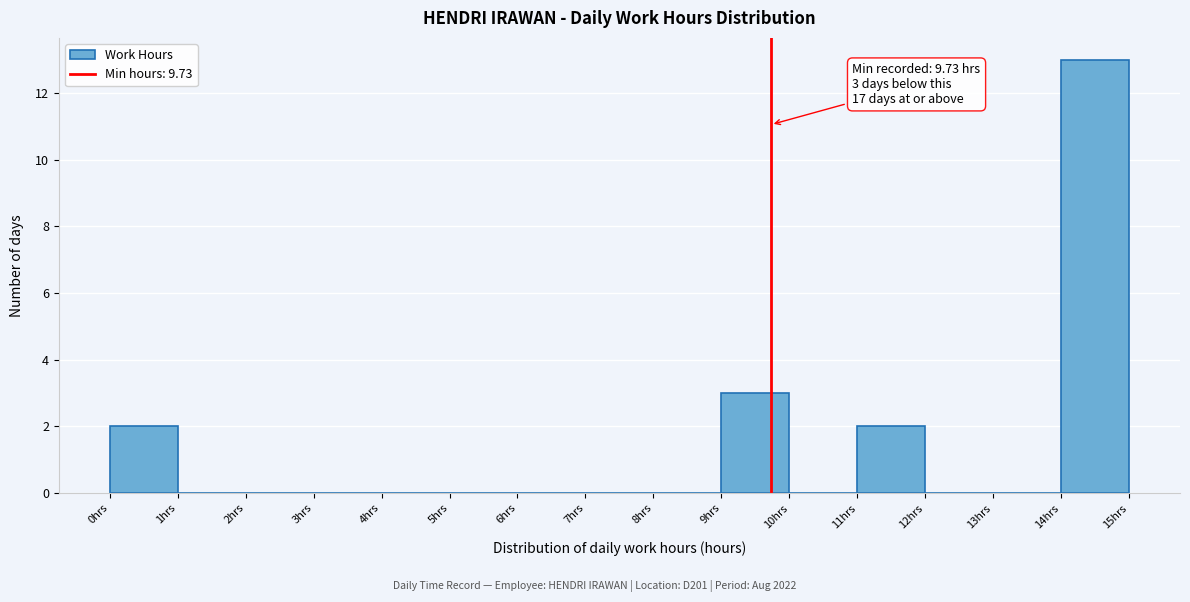

Over which range of the x-axis is the bar tallest?

14 to 15